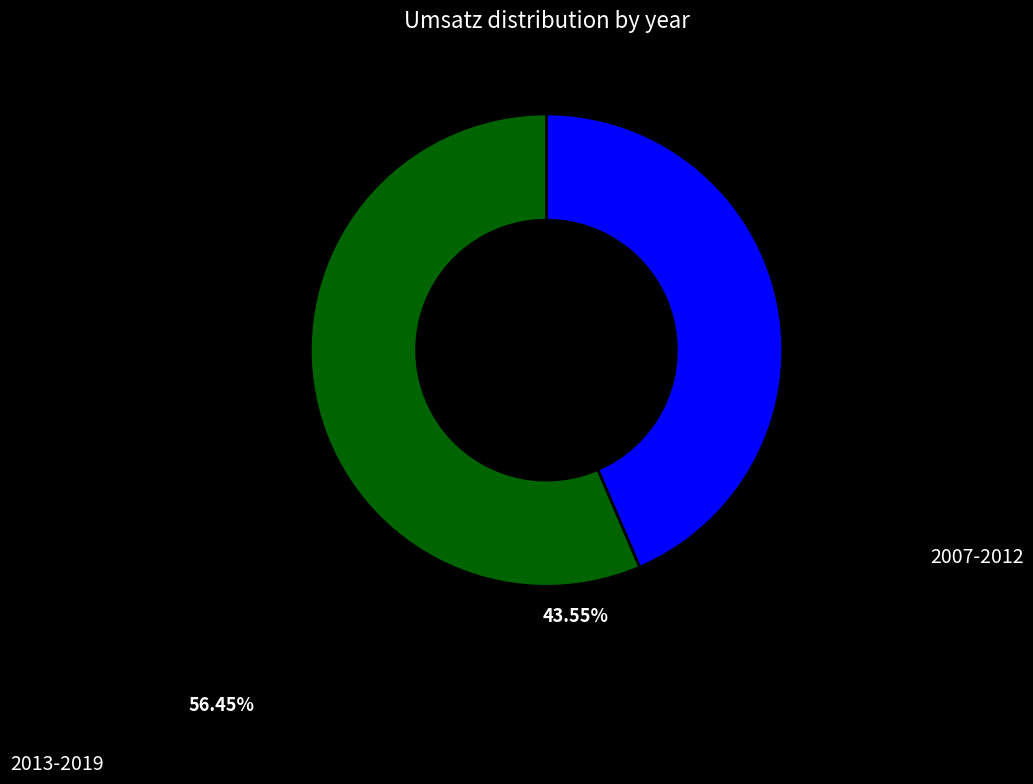

Is it true that 2013-2019 is 47% of the pie?

False